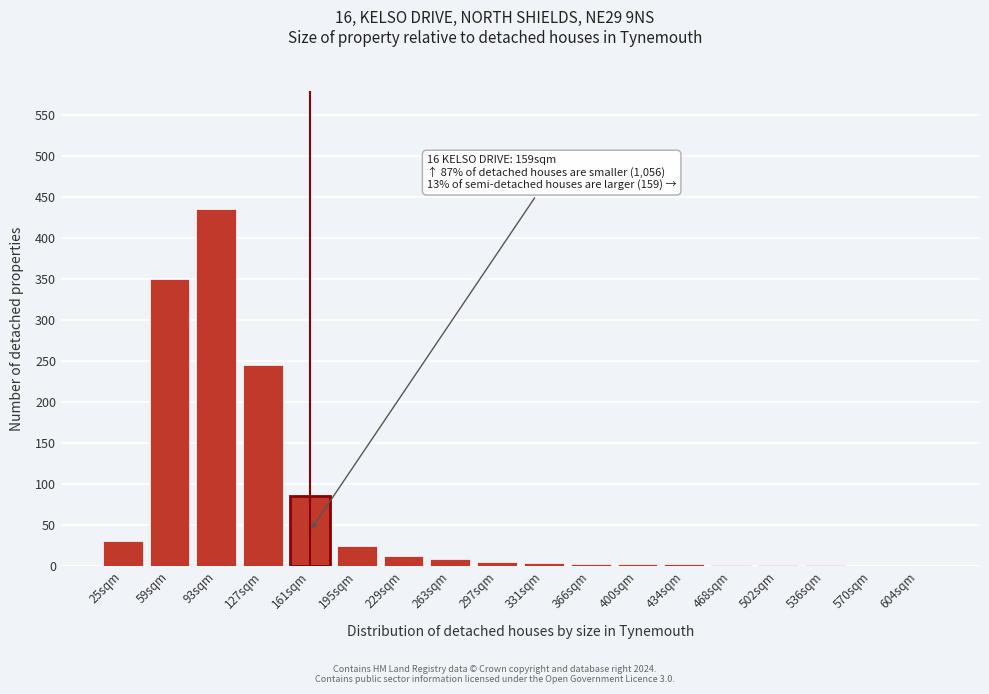

True or false: the data shows 12 at 229sqm.

True